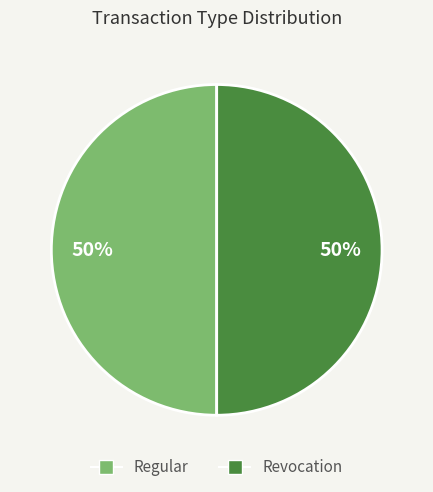

Count the number of slices in the pie.

2